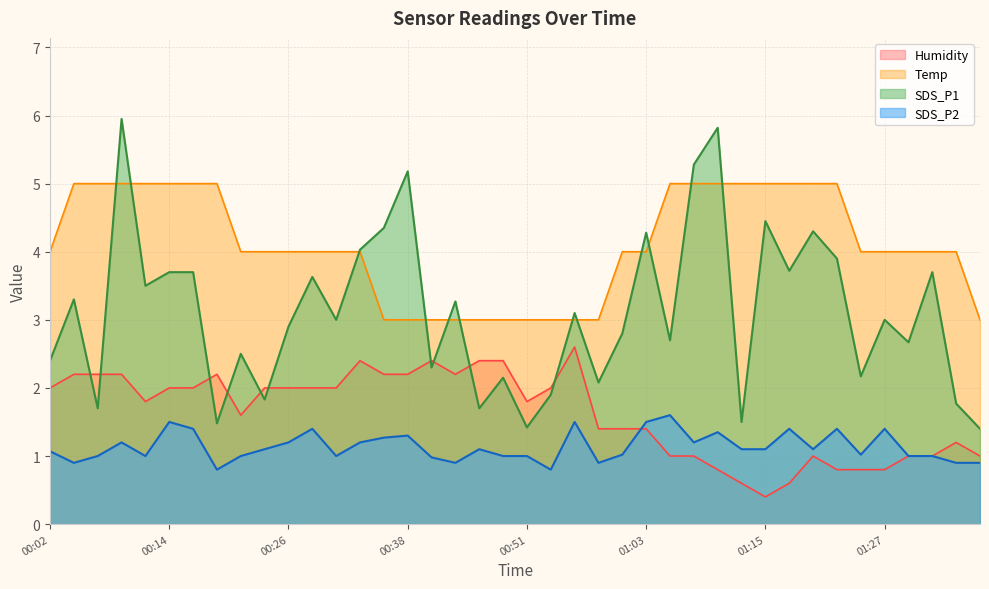

What is the total value across all series at 01:00?

9.2